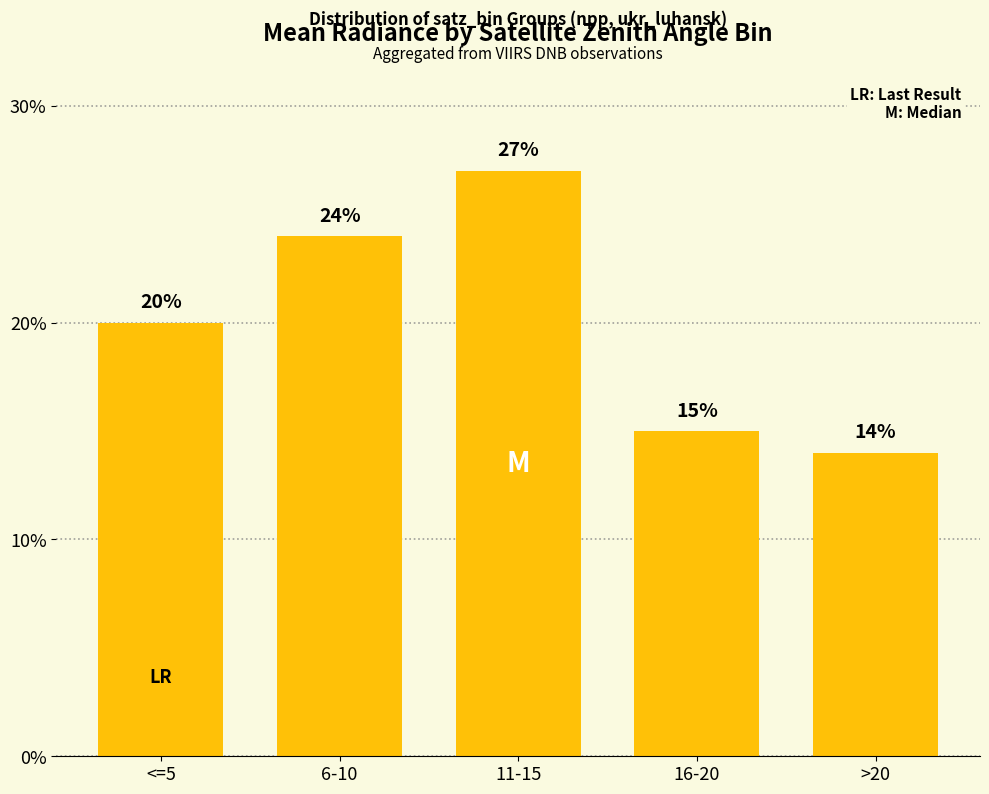

What is the smallest value displayed?

14